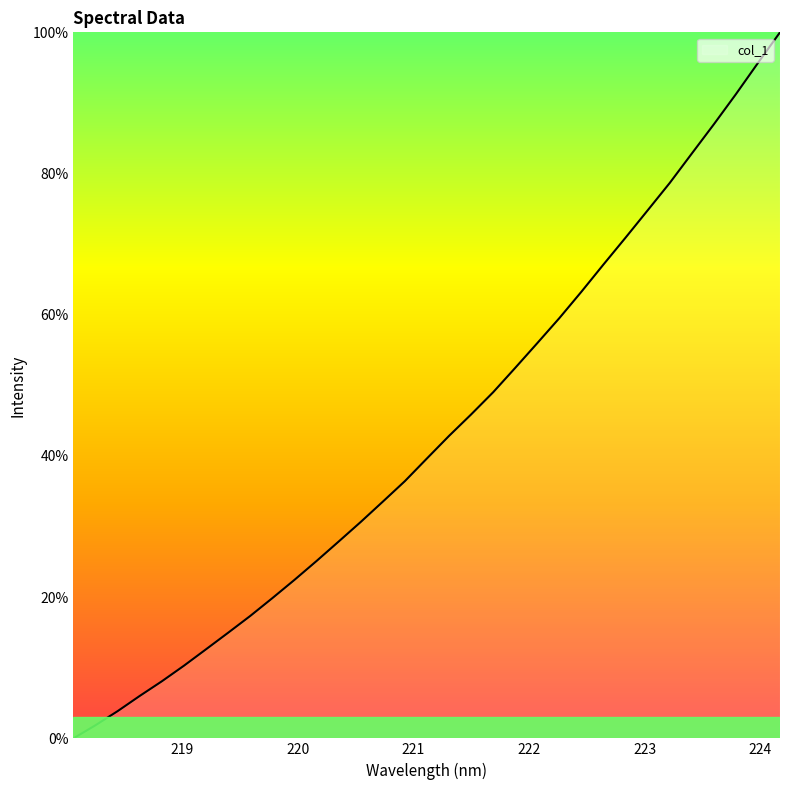

What is the greatest value displayed?

100.0